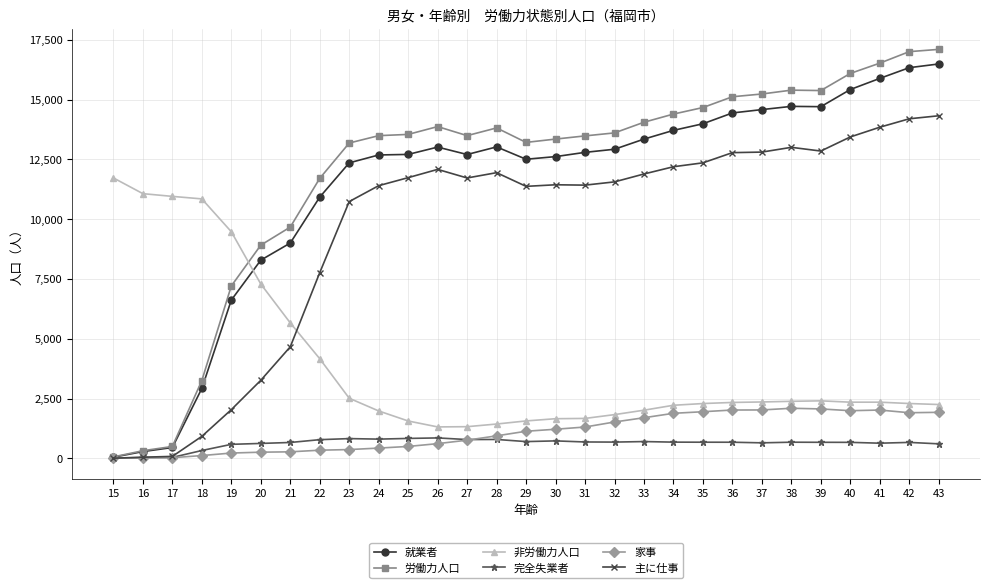

At which label is 主に仕事 closest to 7165?

22